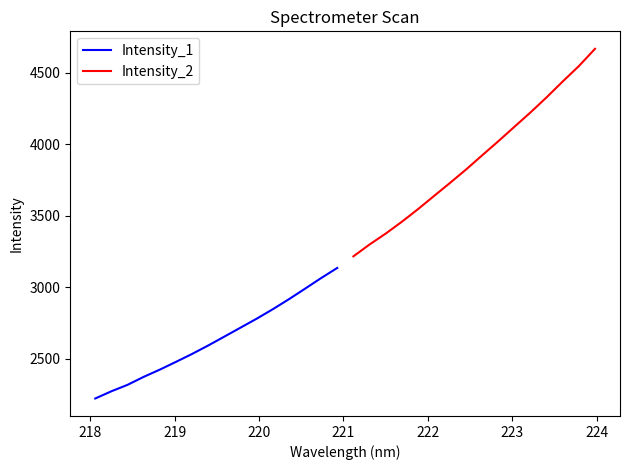

What is the highest value of the Intensity_1 series?

3133.8